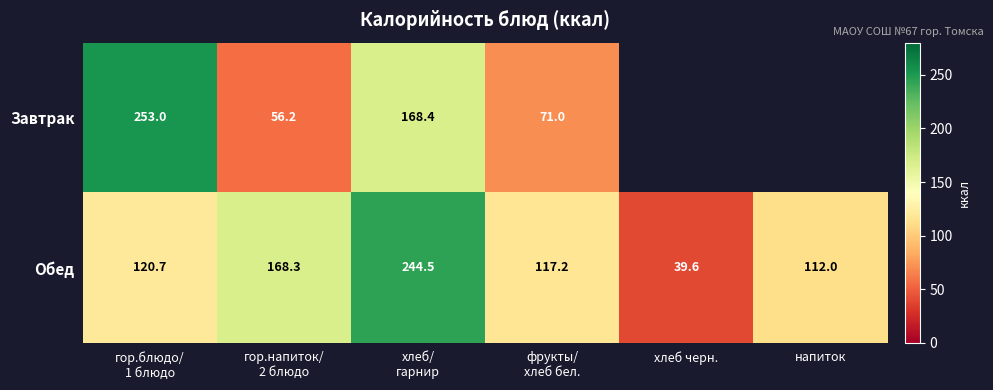

What value does the Обед series have at напиток?

112.0